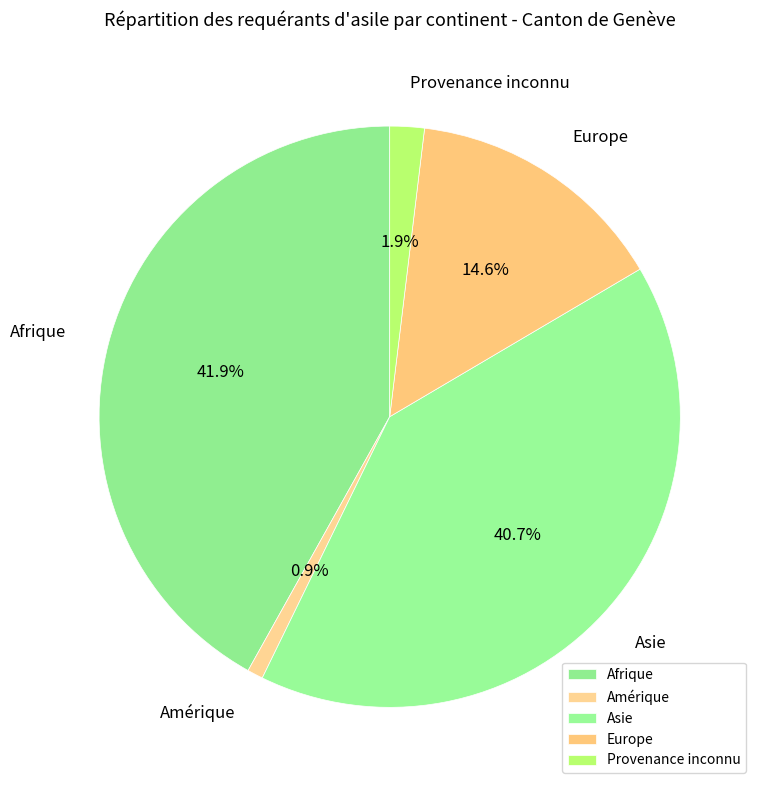

Rank the categories by value from highest to lowest.

Afrique, Asie, Europe, Provenance inconnu, Amérique